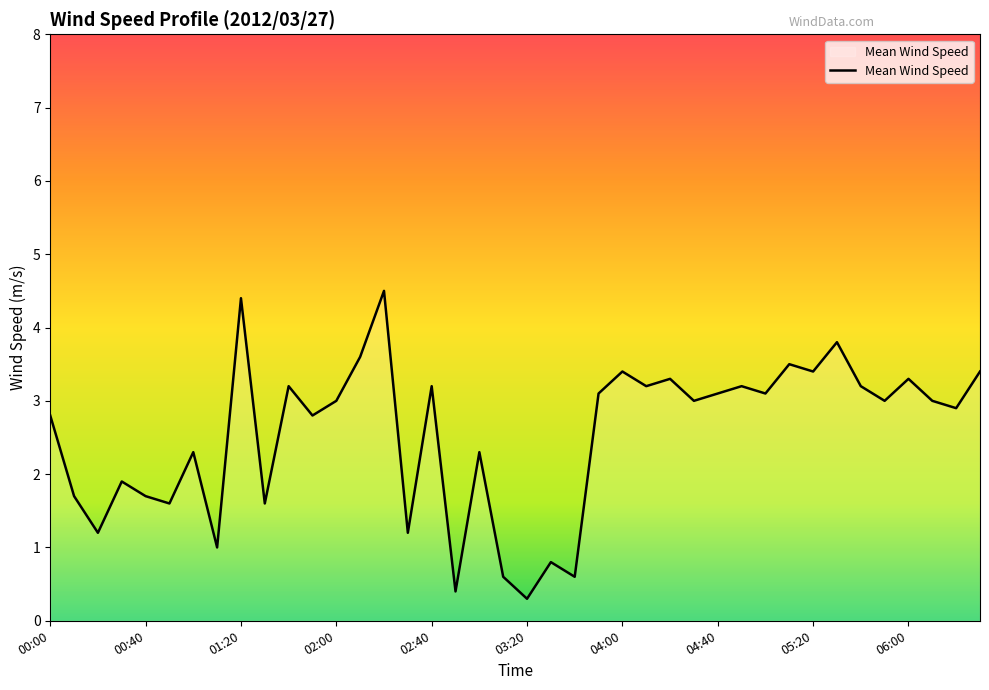

What is the difference between the maximum and minimum values?

4.2